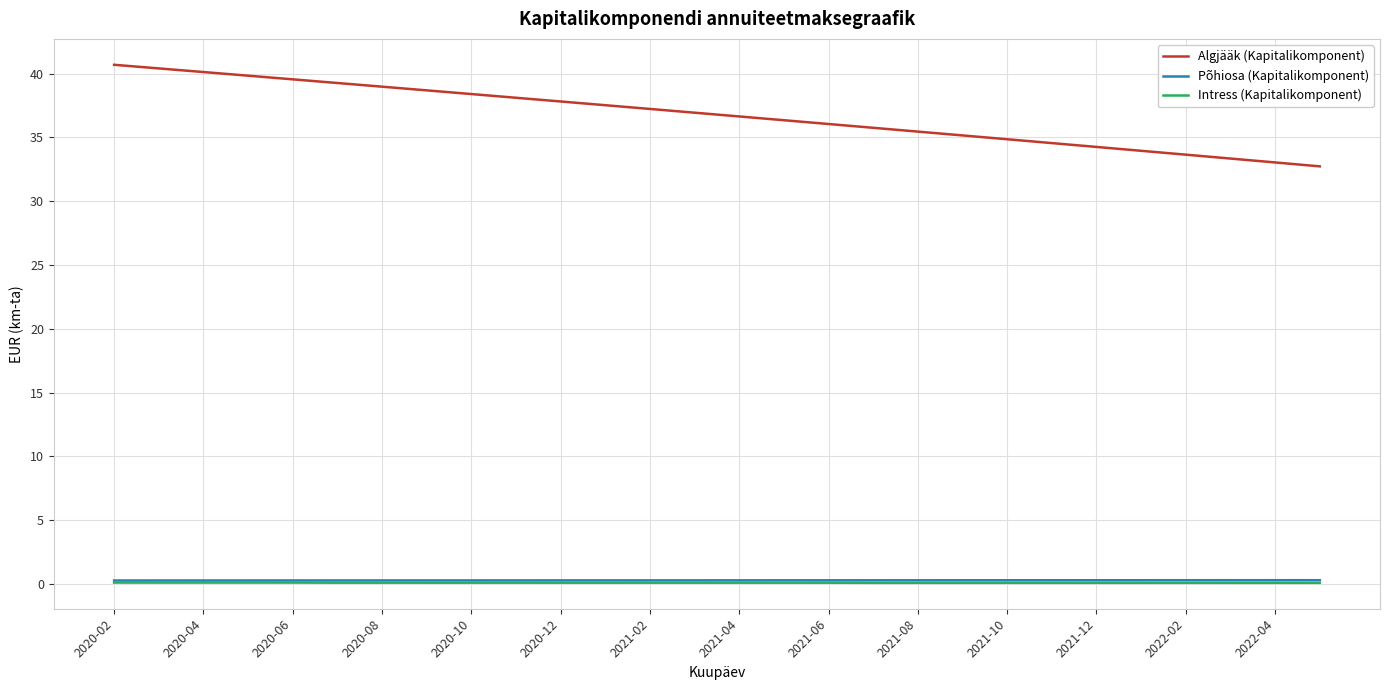

Does the chart have visible grid lines?

Yes